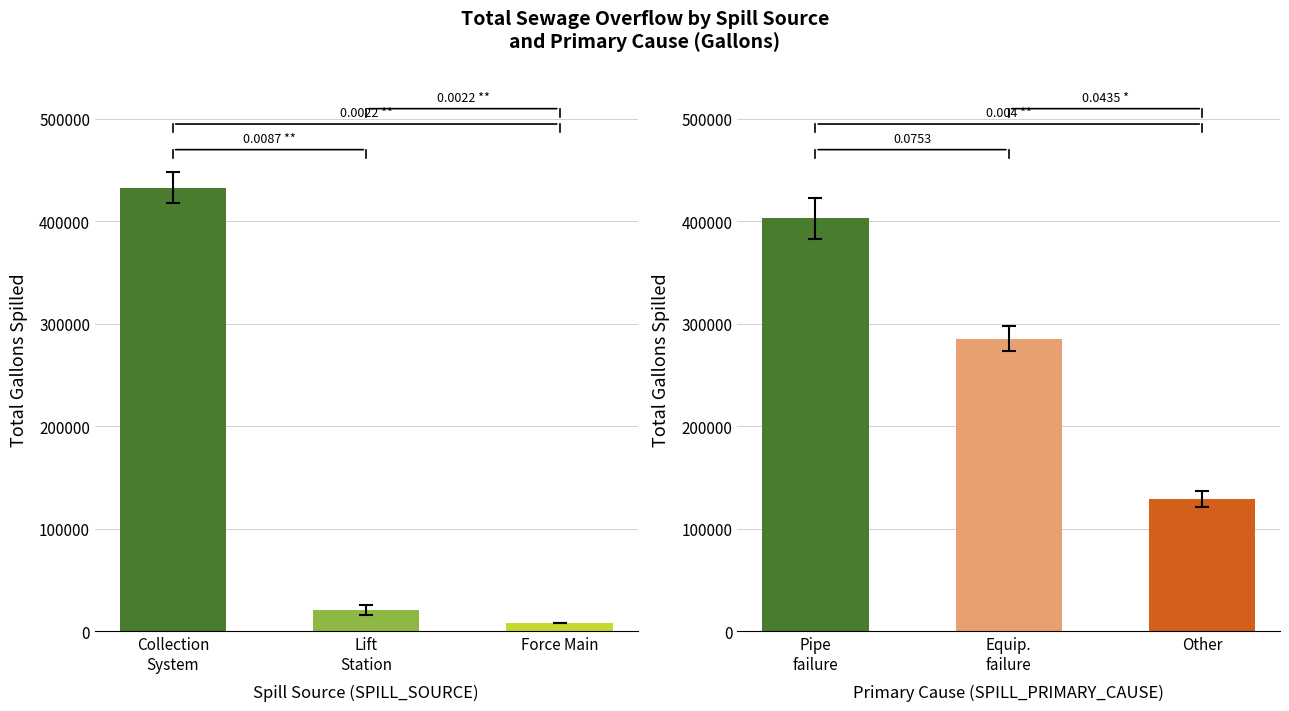

Rank the series by their maximum value, from highest to lowest.

Spill Source, Primary Cause